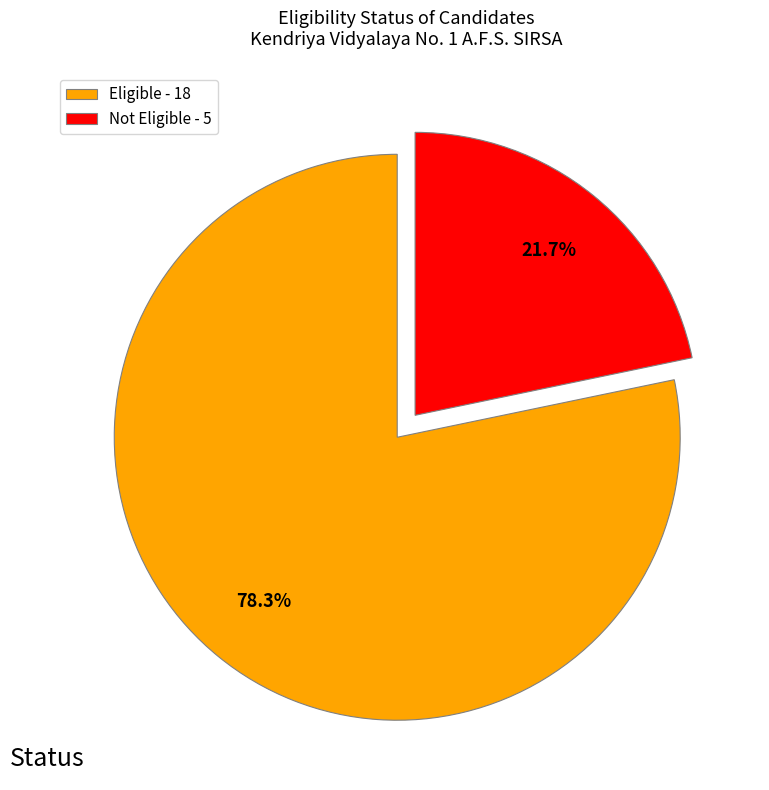

How many segments does this pie chart have?

2